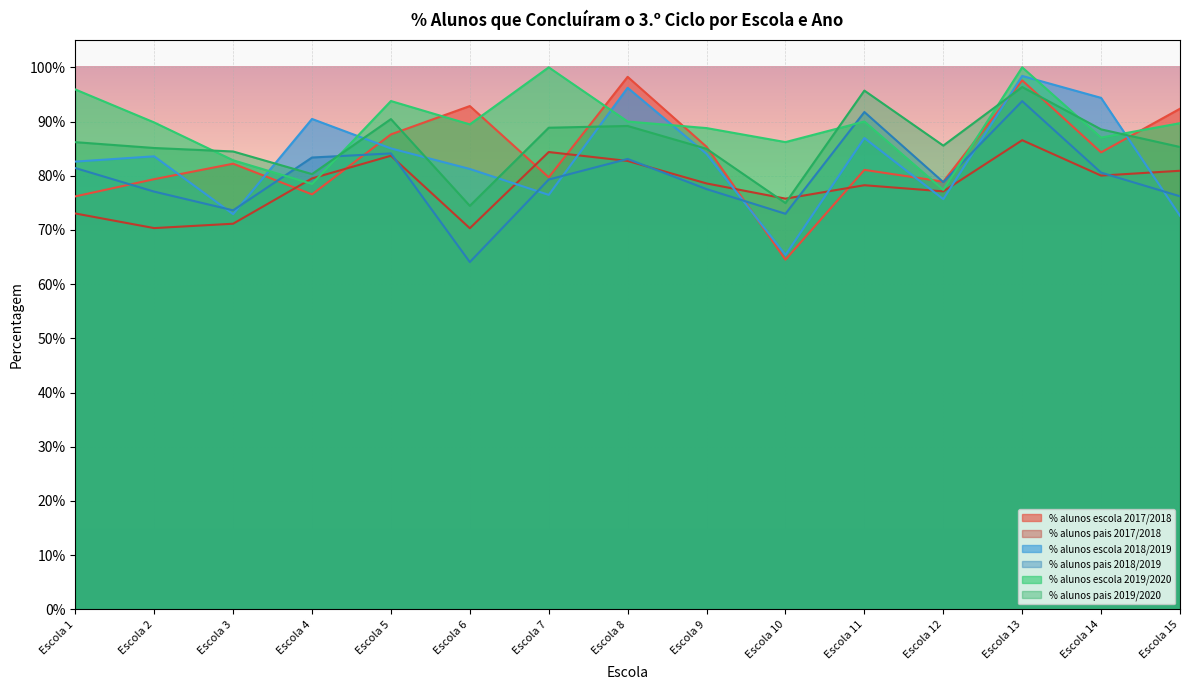

Which series has the widest spread of values?

% alunos escola 2017/2018